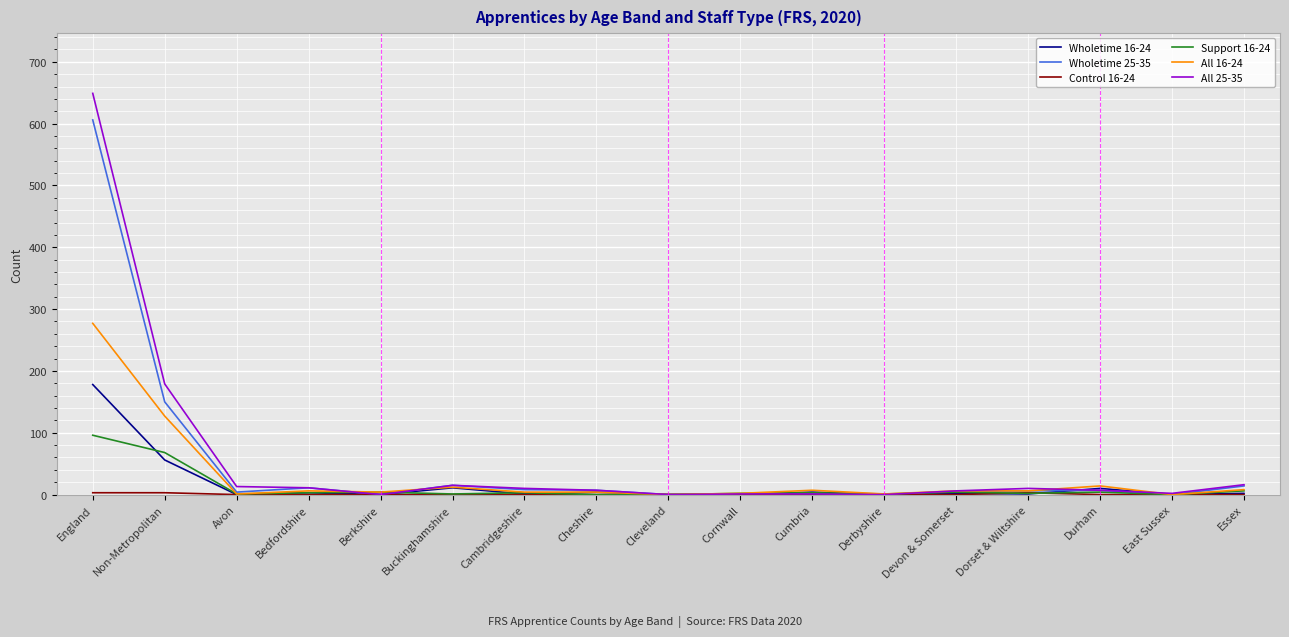

What position from the right is Non-Metropolitan?

16